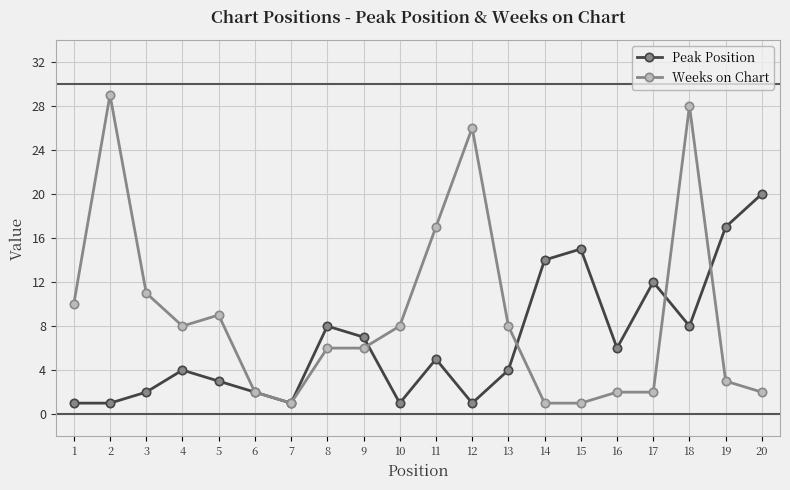

At which category does Weeks on Chart reach its first local peak?

2